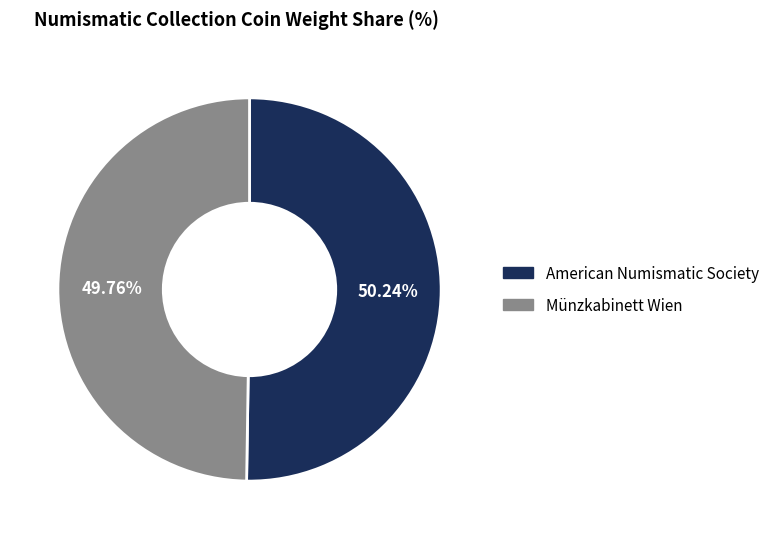

What is the total percentage of Münzkabinett Wien and American Numismatic Society?

100.0%